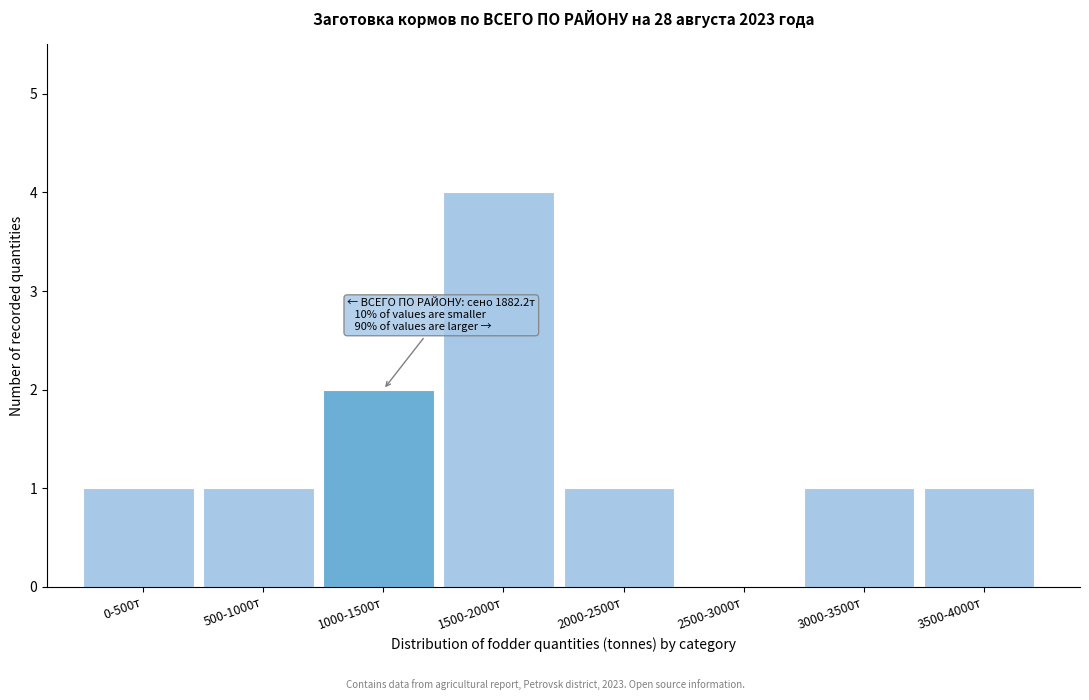

Reading left to right, transcribe all the data shown in this chart.

0-500т=1	500-1000т=1	1000-1500т=2	1500-2000т=4	2000-2500т=1	2500-3000т=0	3000-3500т=1	3500-4000т=1